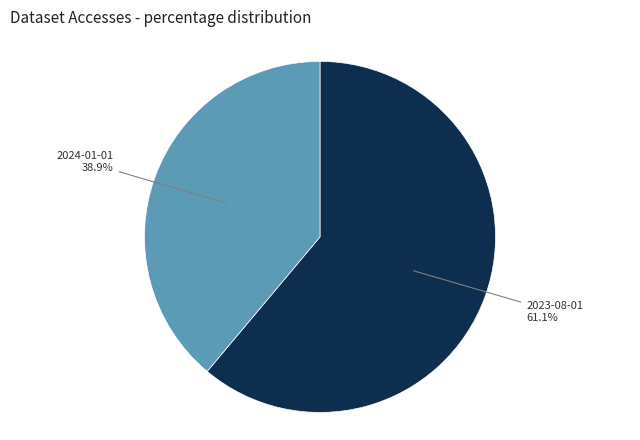

Is there any slice that represents more than half of the pie?

Yes